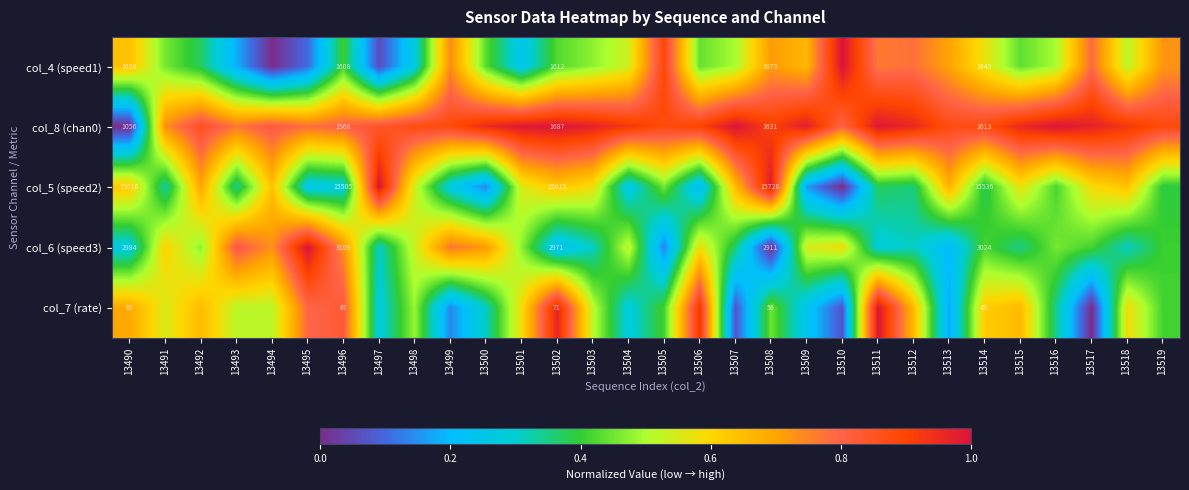

Count the number of categories in the chart.

30